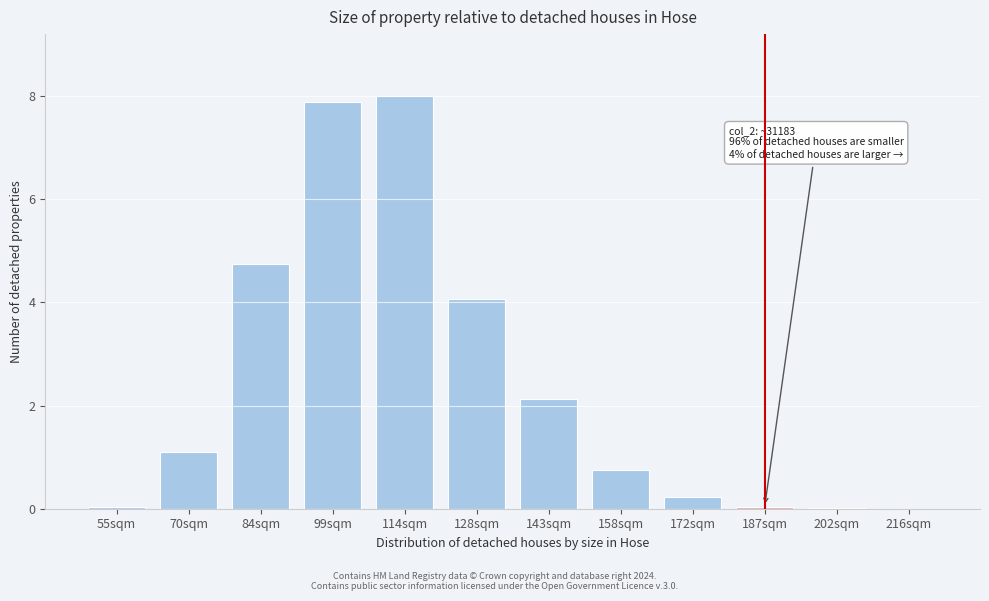

What is the sum of all values?

29.0